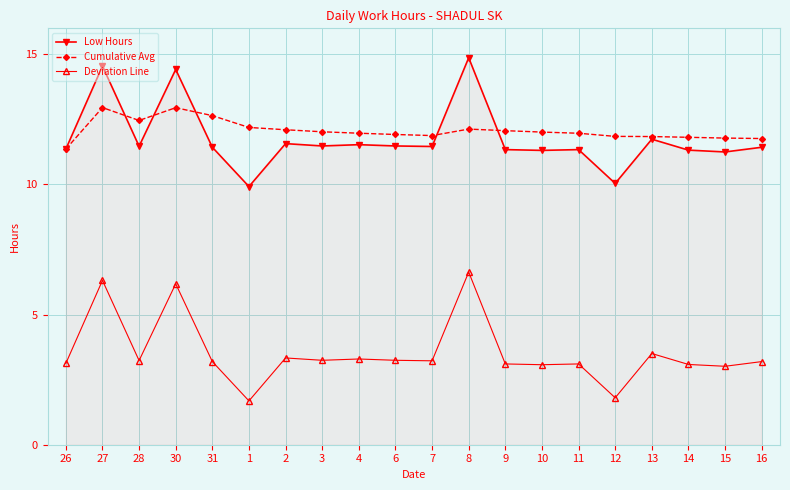

Rank the series by their maximum value, from highest to lowest.

Low Hours, Cumulative Avg, Deviation Line